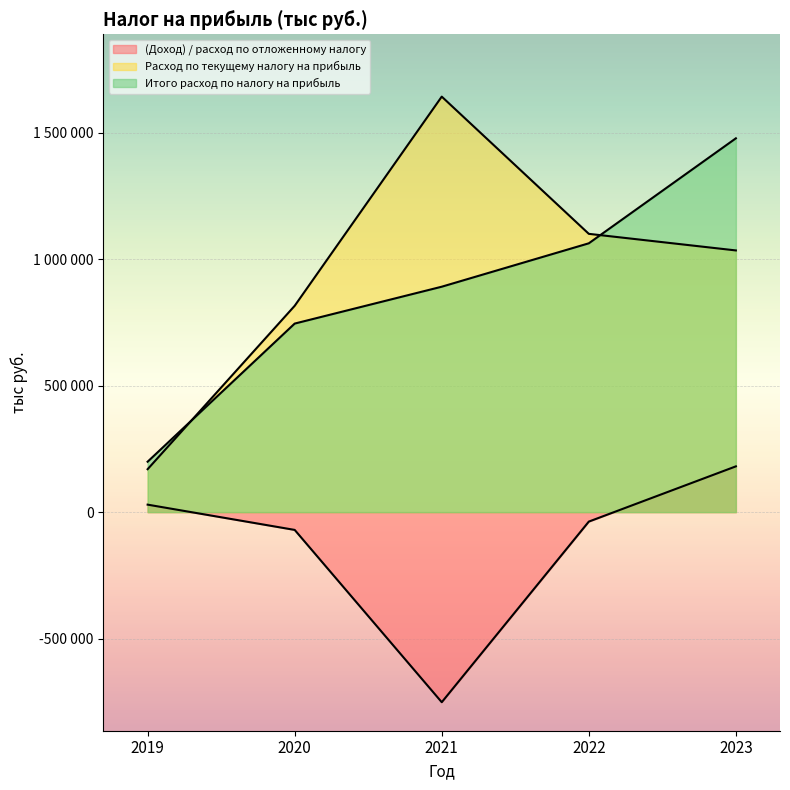

Where is the first local maximum for Расход по текущему налогу на прибыль?

2021